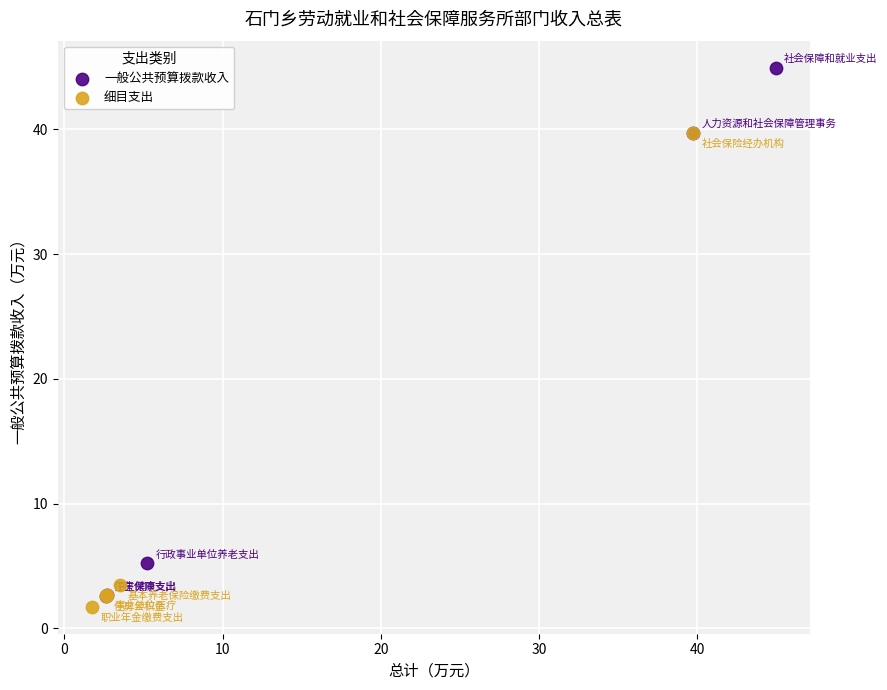

Which series reaches the maximum Y coordinate?

一般公共预算拨款收入